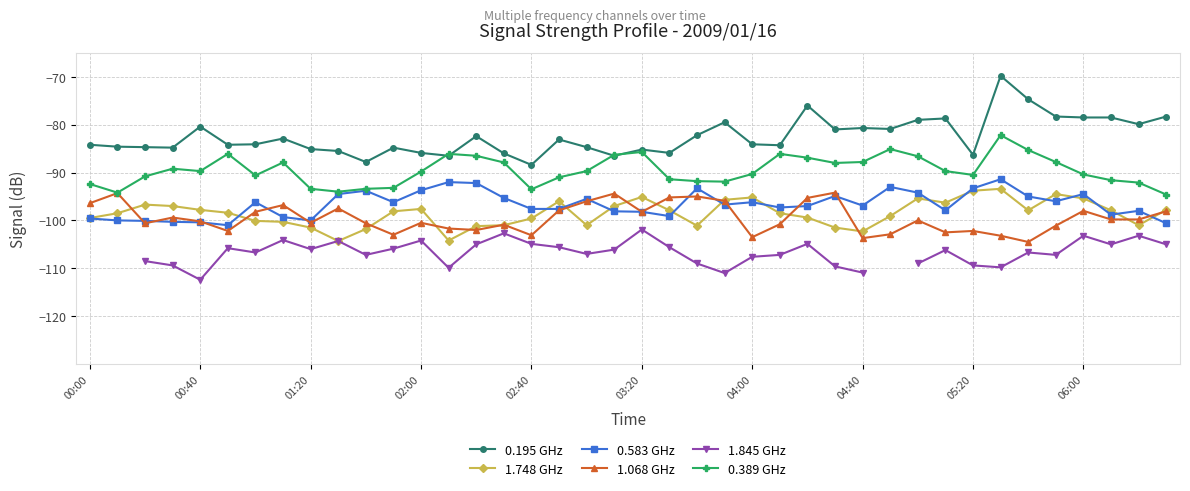

True or false: 1.068 GHz and 0.195 GHz intersect in this chart.

False